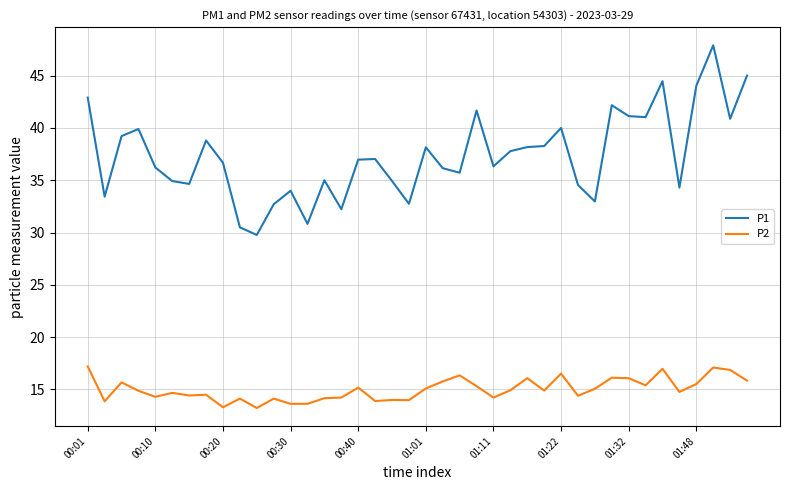

True or false: P2 and P1 intersect in this chart.

False